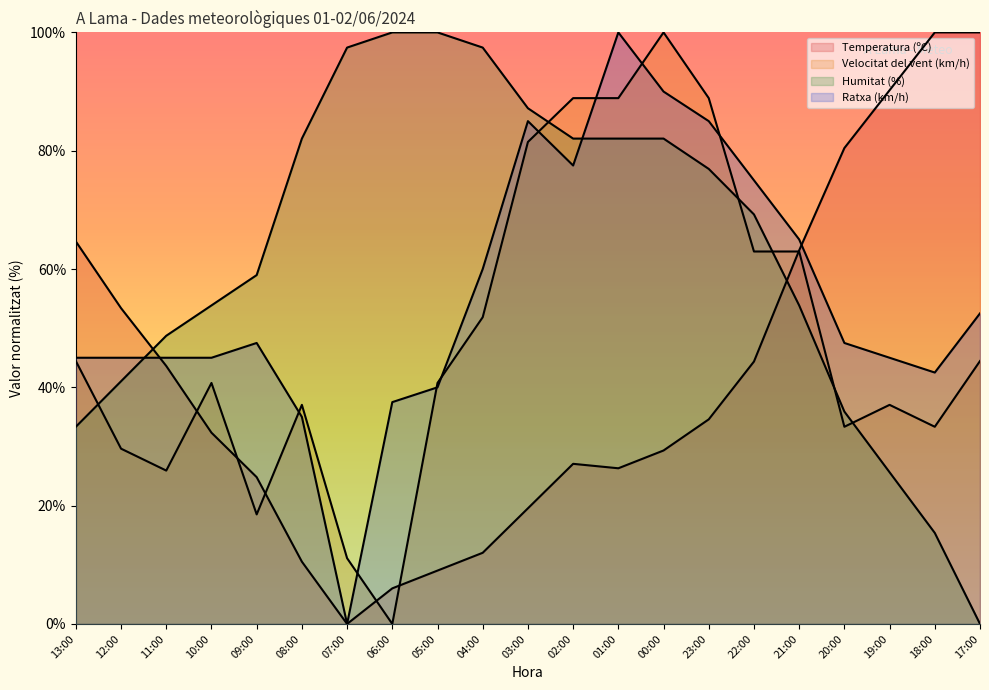

True or false: Ratxa (km/h) and Humitat (%) cross at least once.

True